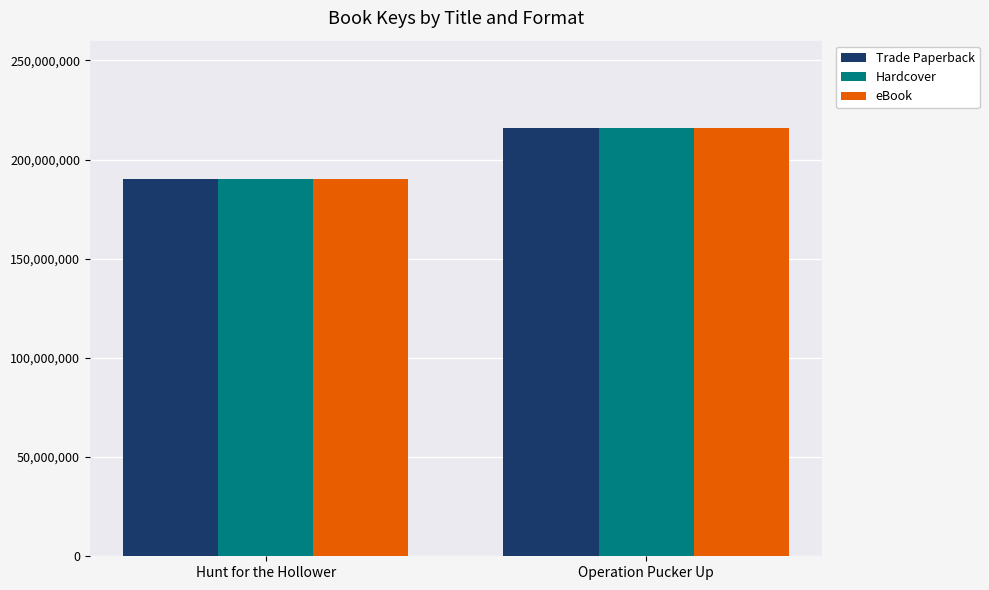

What is the greatest value displayed?

215937079